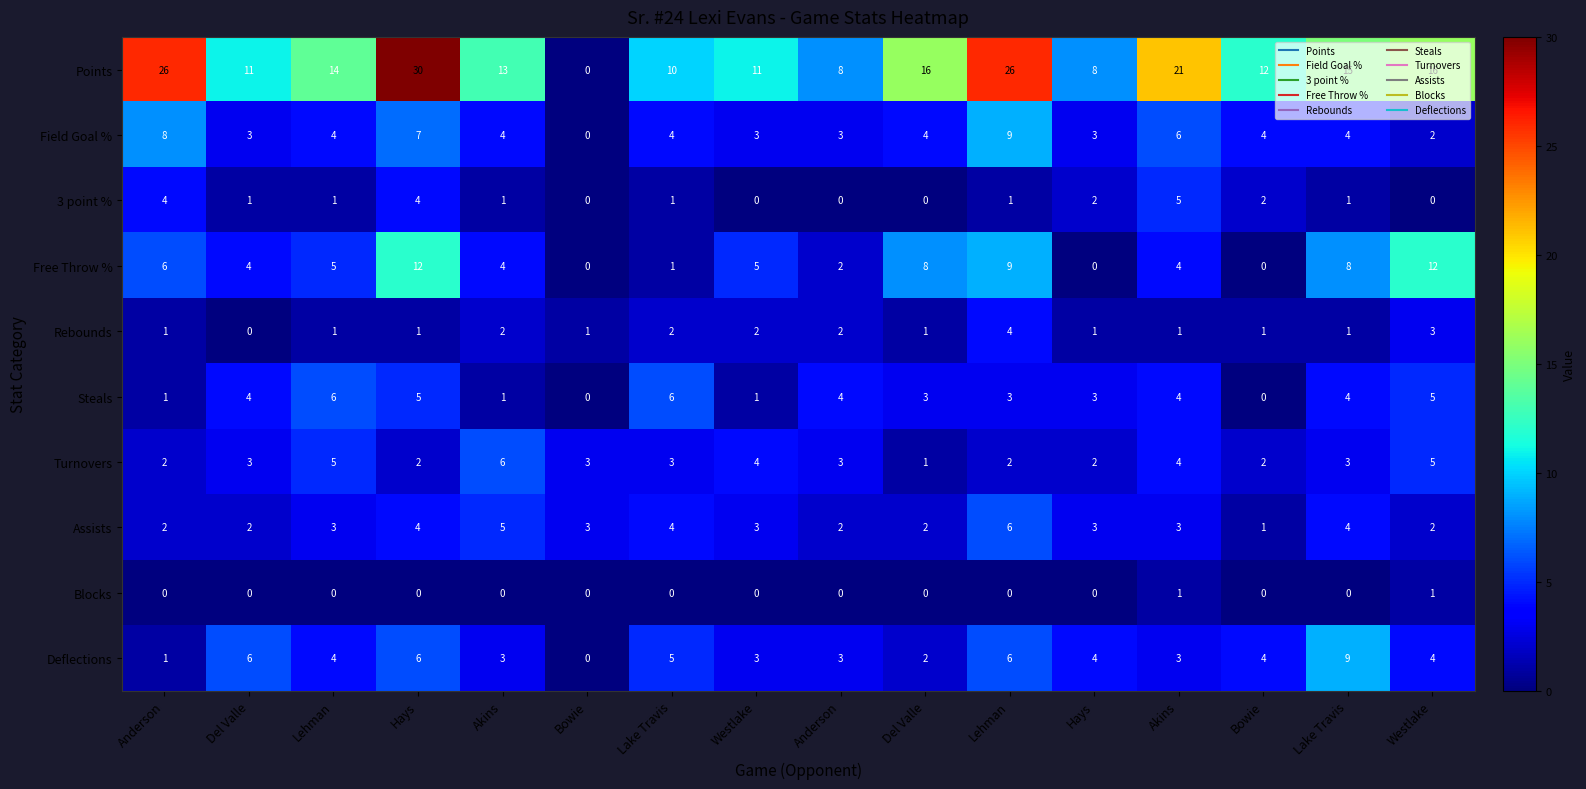

How many series are shown in this chart?

10